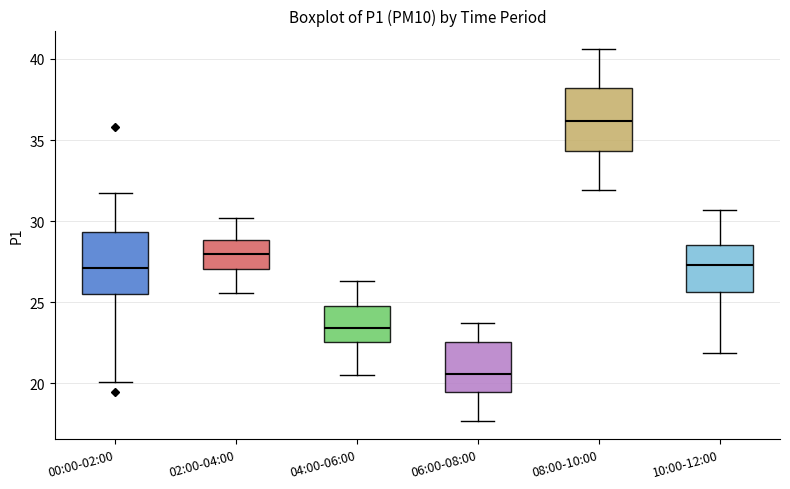

Which box has the highest median line?

08:00-10:00